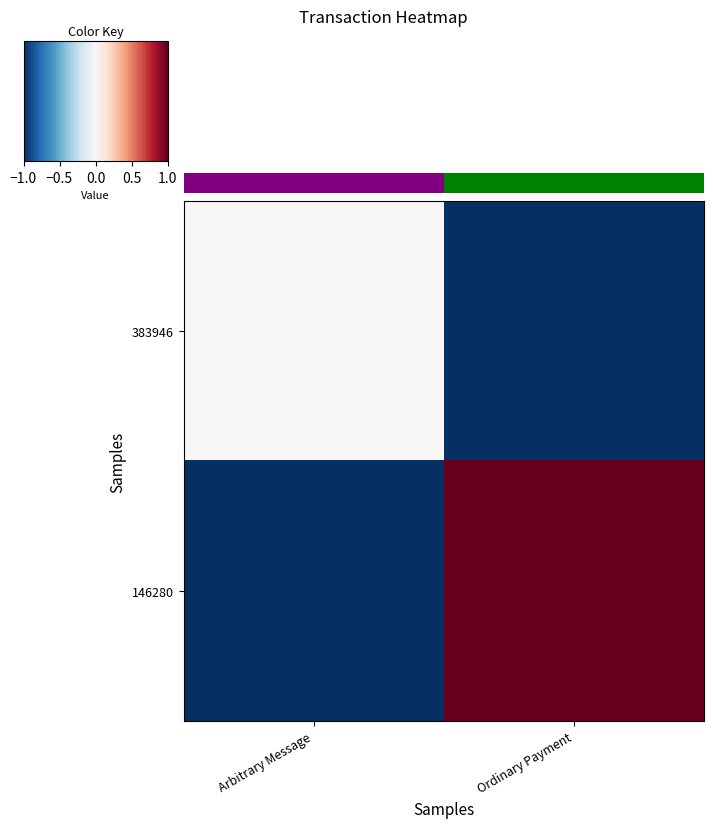

The value of 146280 at Ordinary Payment is 0.6. True or false?

False